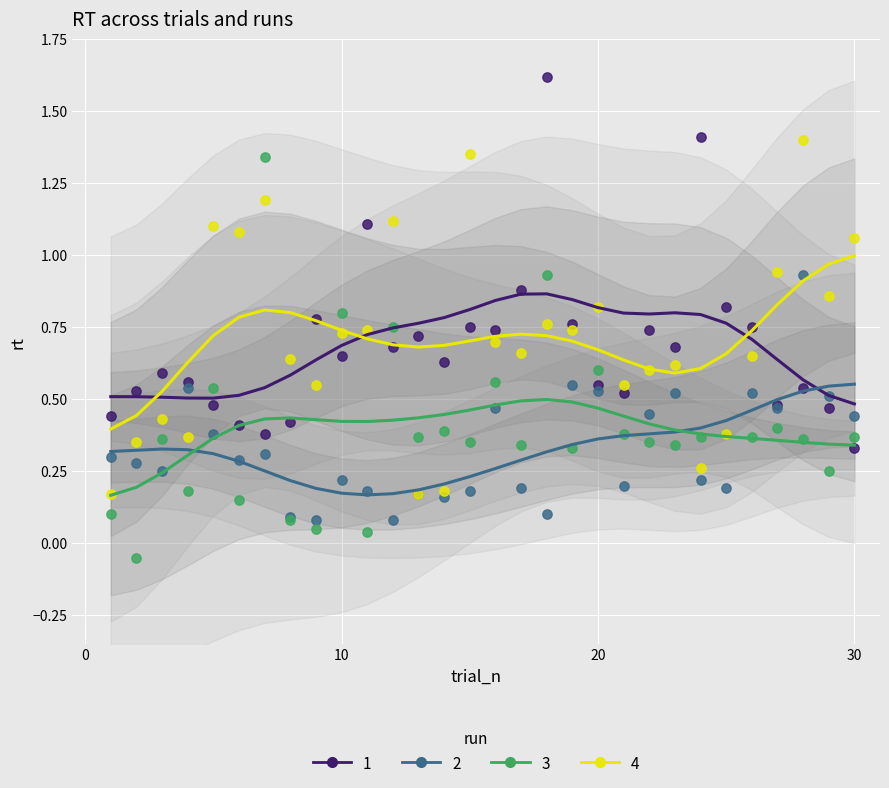

Which series has the largest Y range (max minus min)?

3